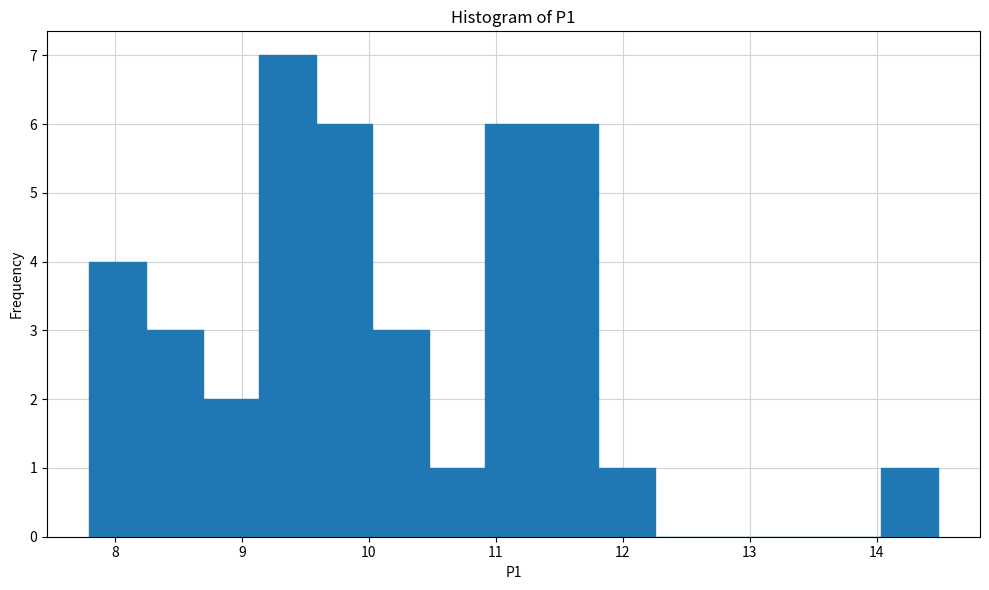

How tall is the bar that spans 9.1 to 9.6 on the x-axis? Neither the bar edges nor the heights are printed on the chart, so give them approximately, as read against the axes.

7